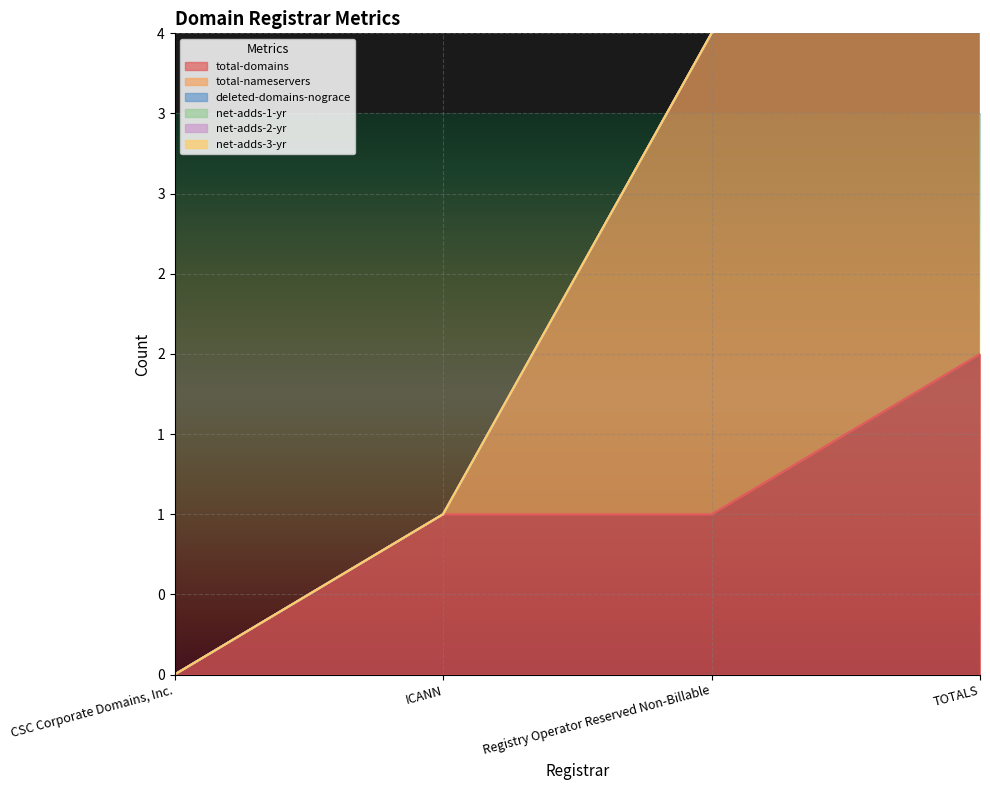

True or false: net-adds-3-yr and net-adds-2-yr intersect in this chart.

False